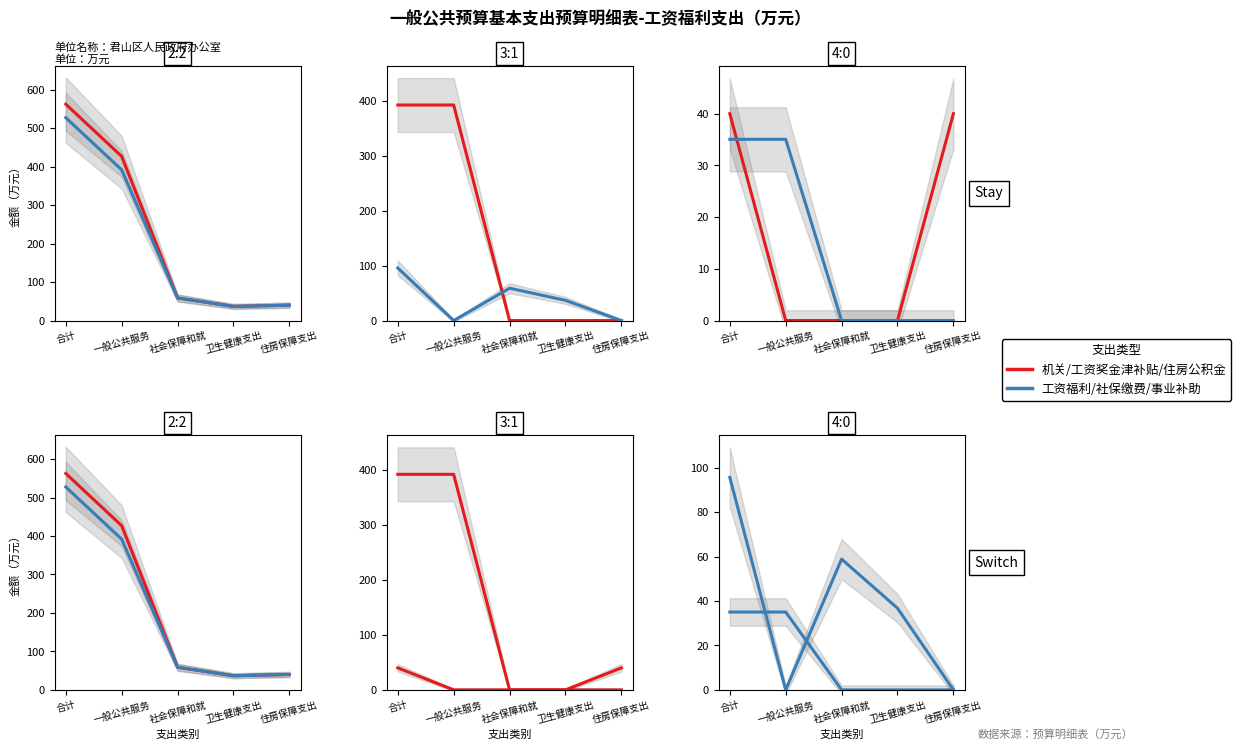

Between 一般公共服务 and 社会保障和就, which series saw the biggest shift?

工资奖金津补贴